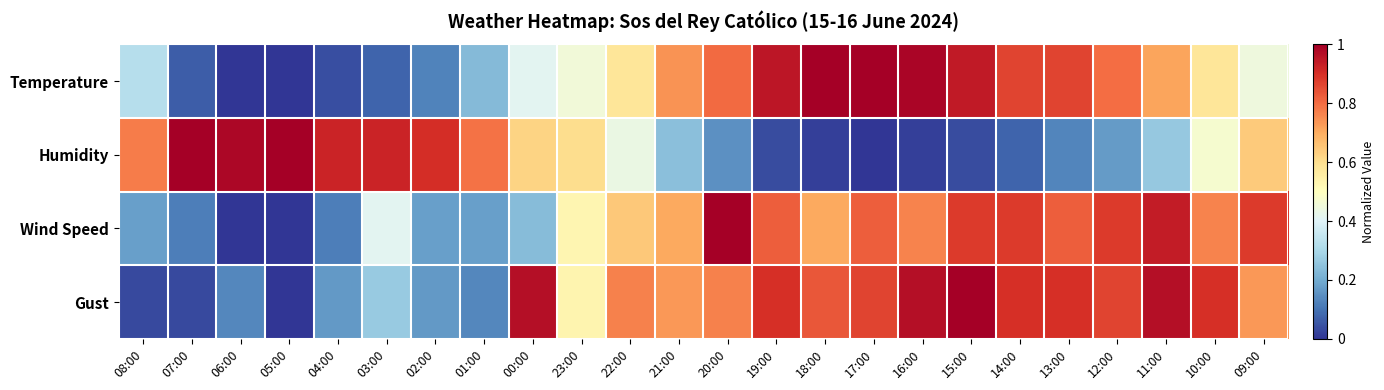

At which category is the sum across all series the highest?

11:00